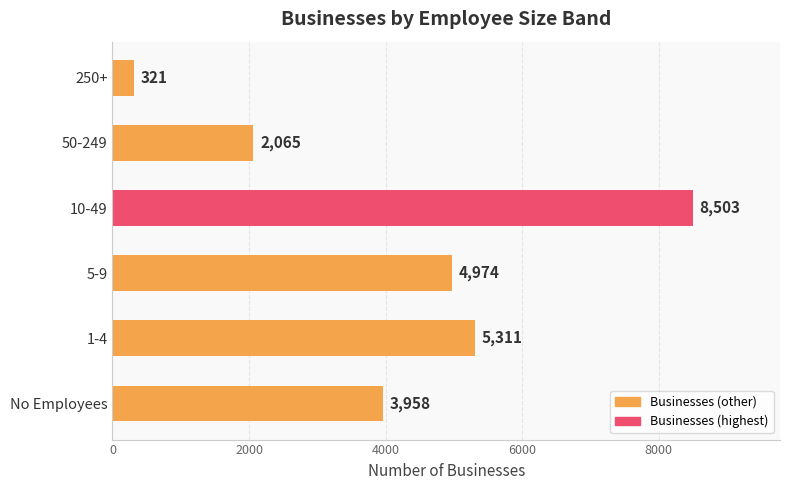

Read the value at 5-9, to the nearest 50.

4950